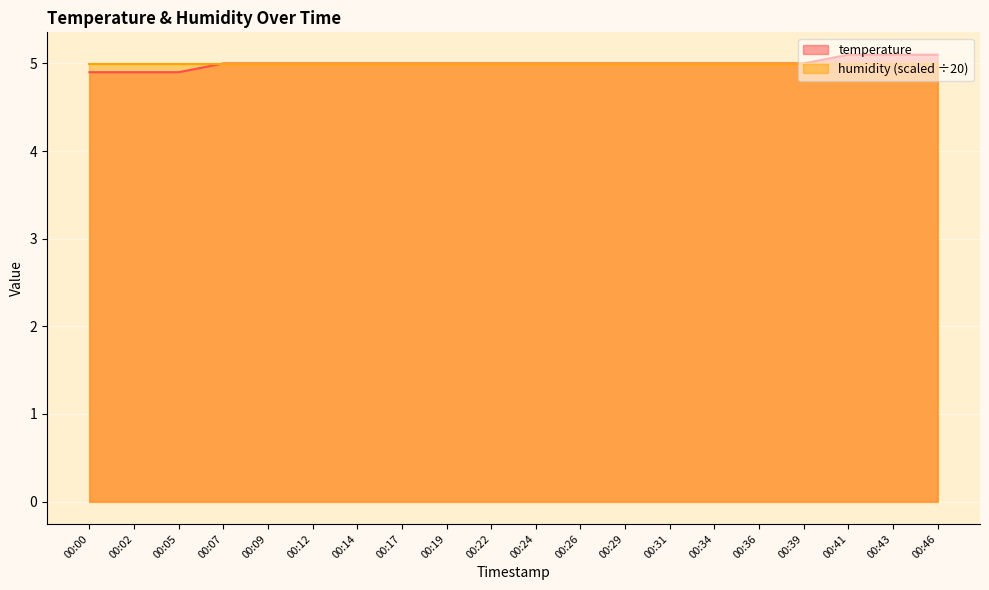

What is the sum of the values at 00:00 and 00:34?

9.9